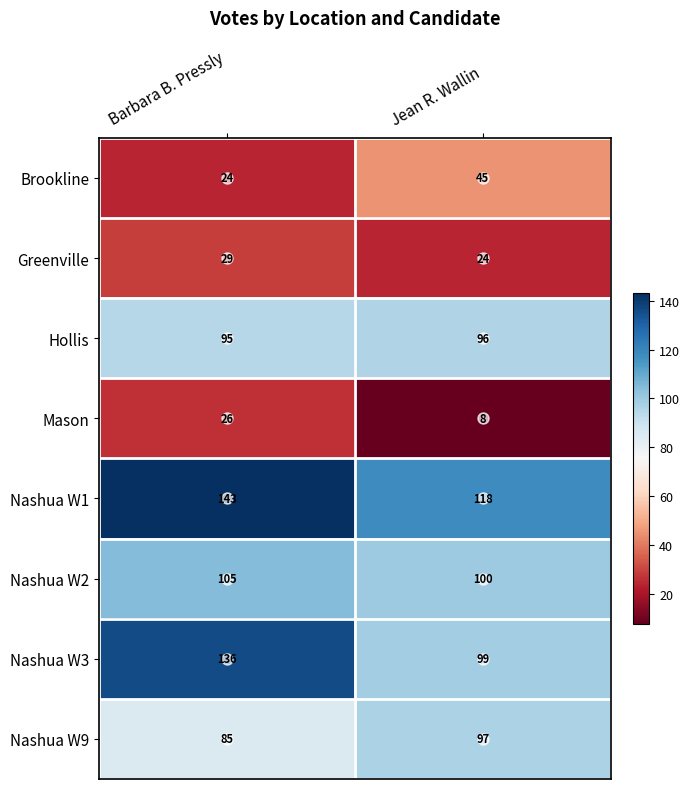

At which category is the sum across all series the highest?

Barbara B. Pressly